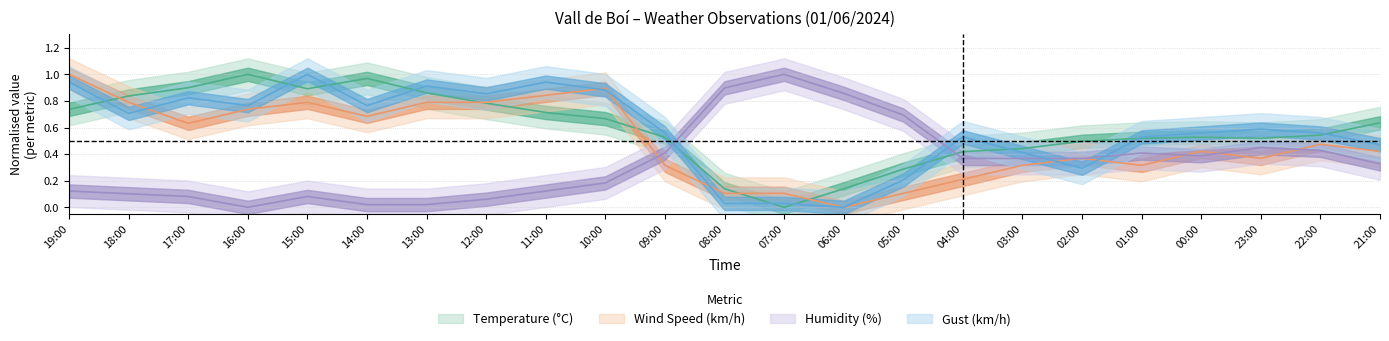

The value of Wind Speed (km/h) at 12:00 is 0.3. True or false?

False